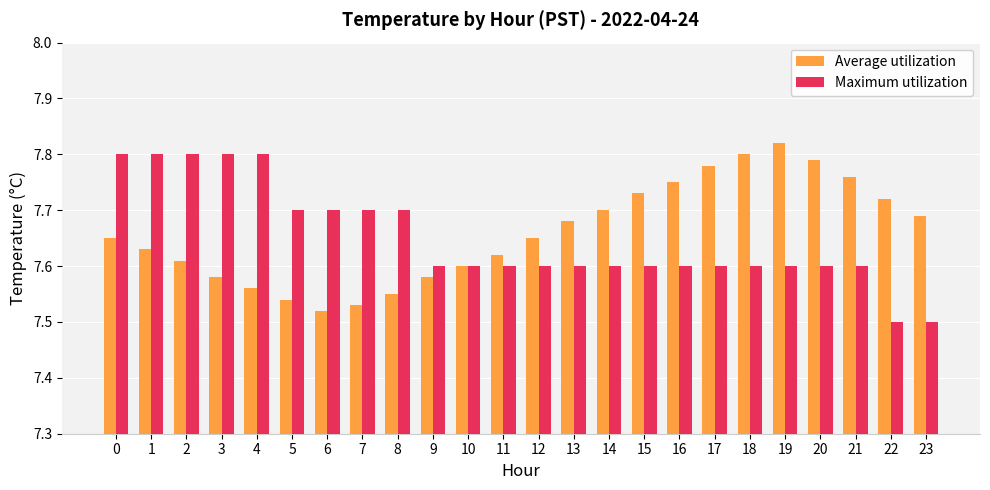

How many Maximum utilization values are between 7 and 8?

24